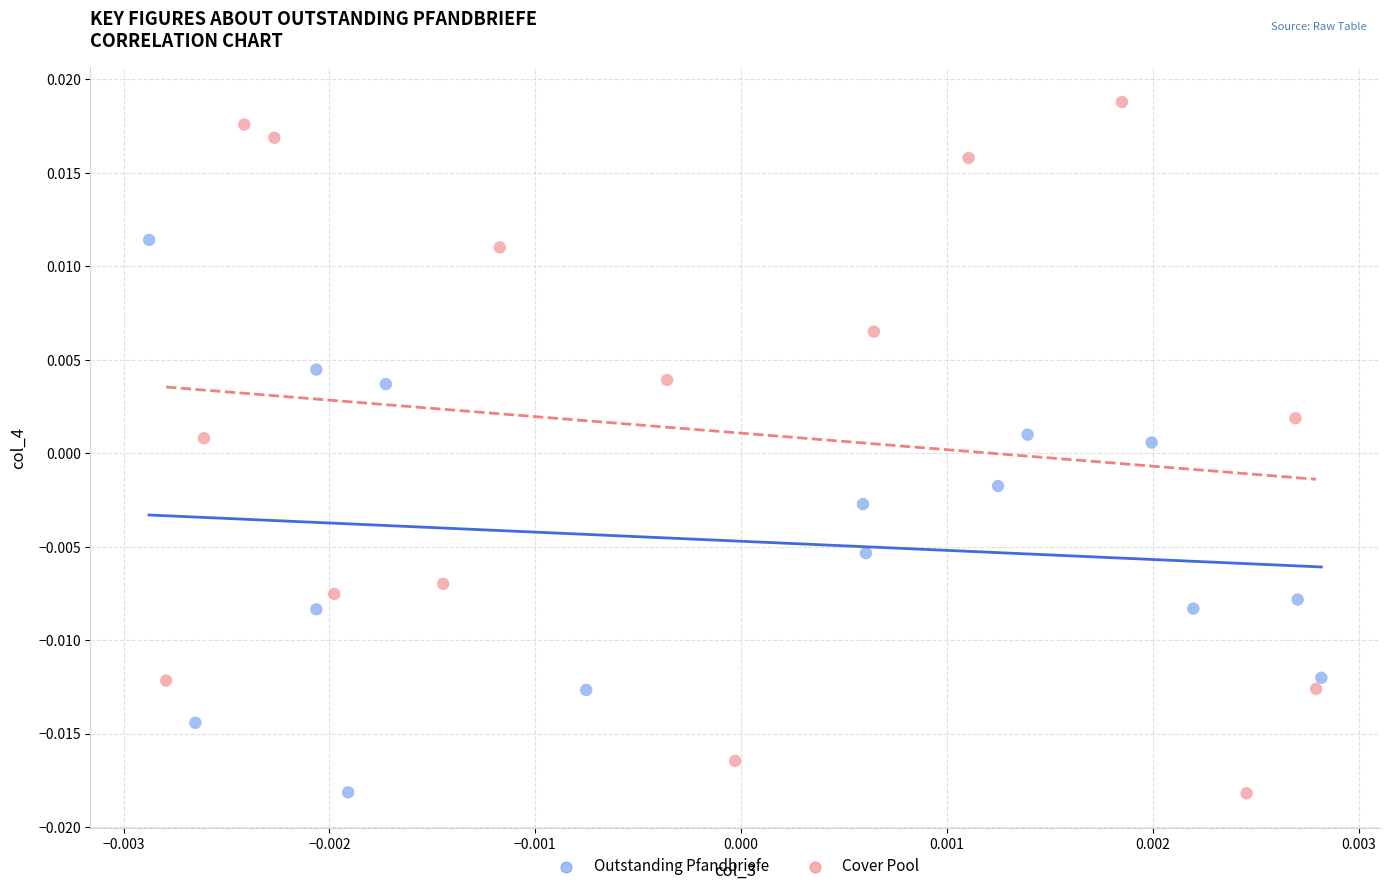

Which series reaches the maximum Y coordinate?

Cover Pool